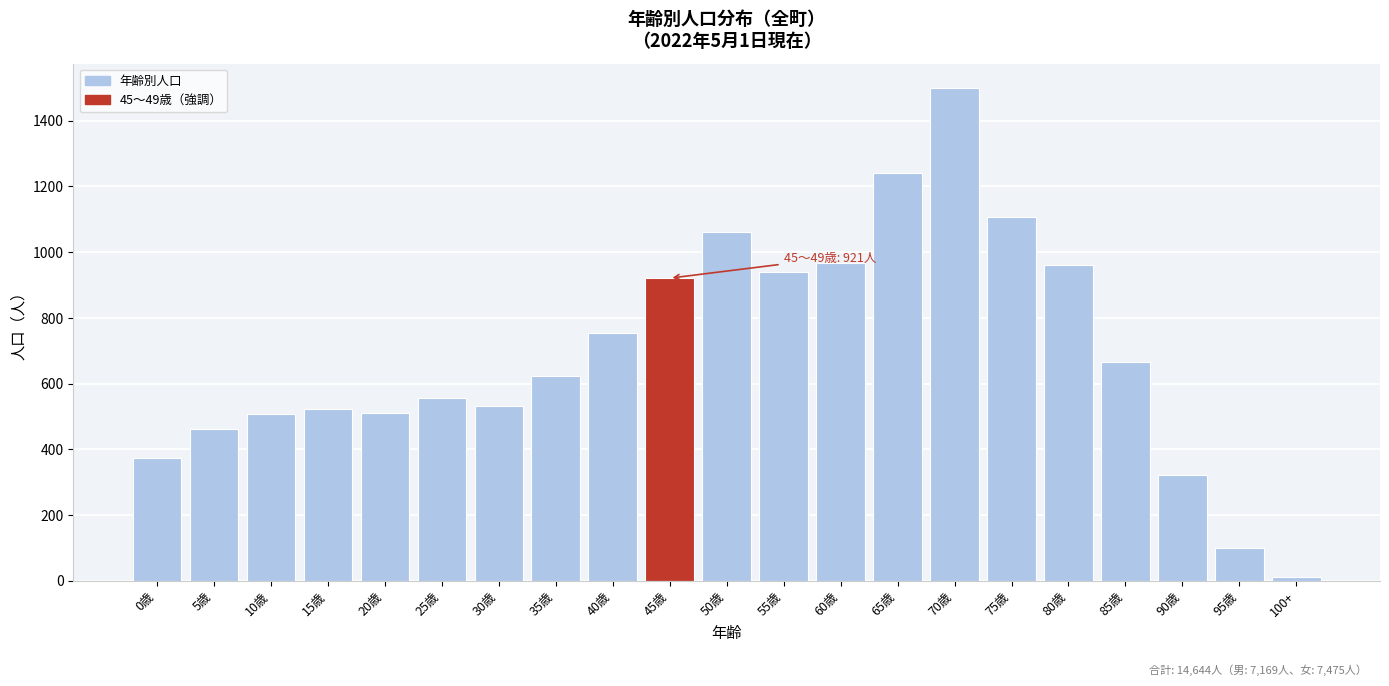

What is the label of the 20th bar from the right?

5歳